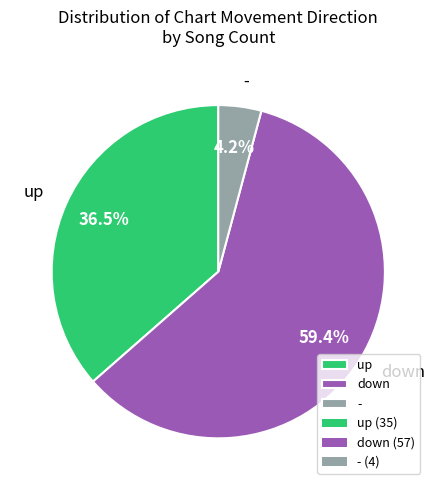

Rank the categories by value from lowest to highest.

-, up, down